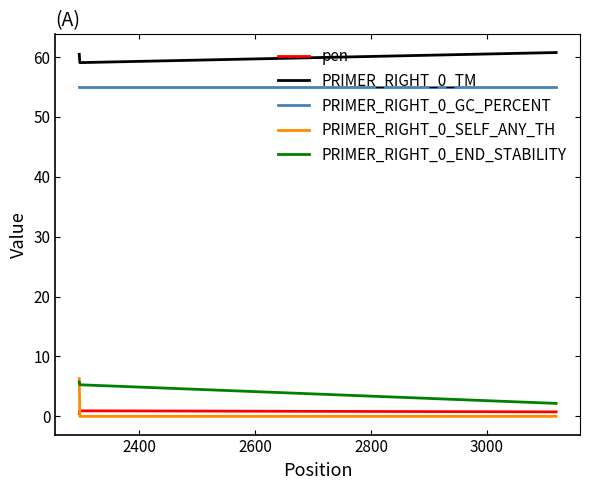

Does the chart display data point markers on the line(s)?

No